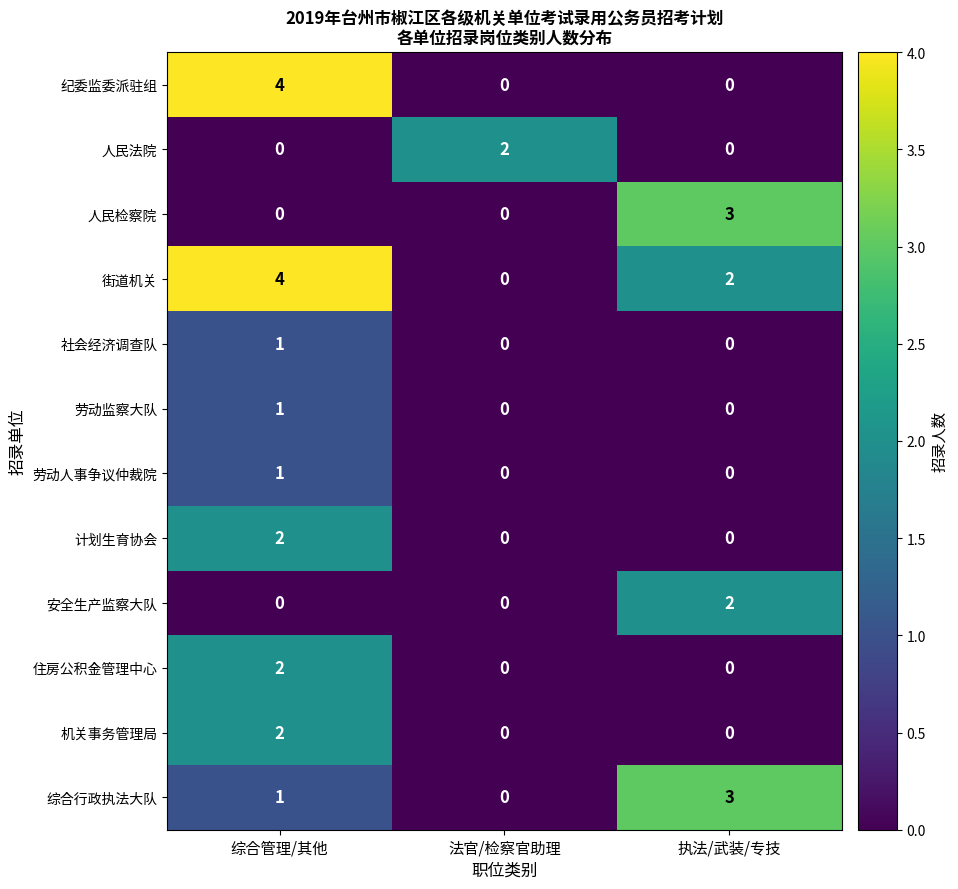

How many values in 劳动监察大队 are above zero?

1